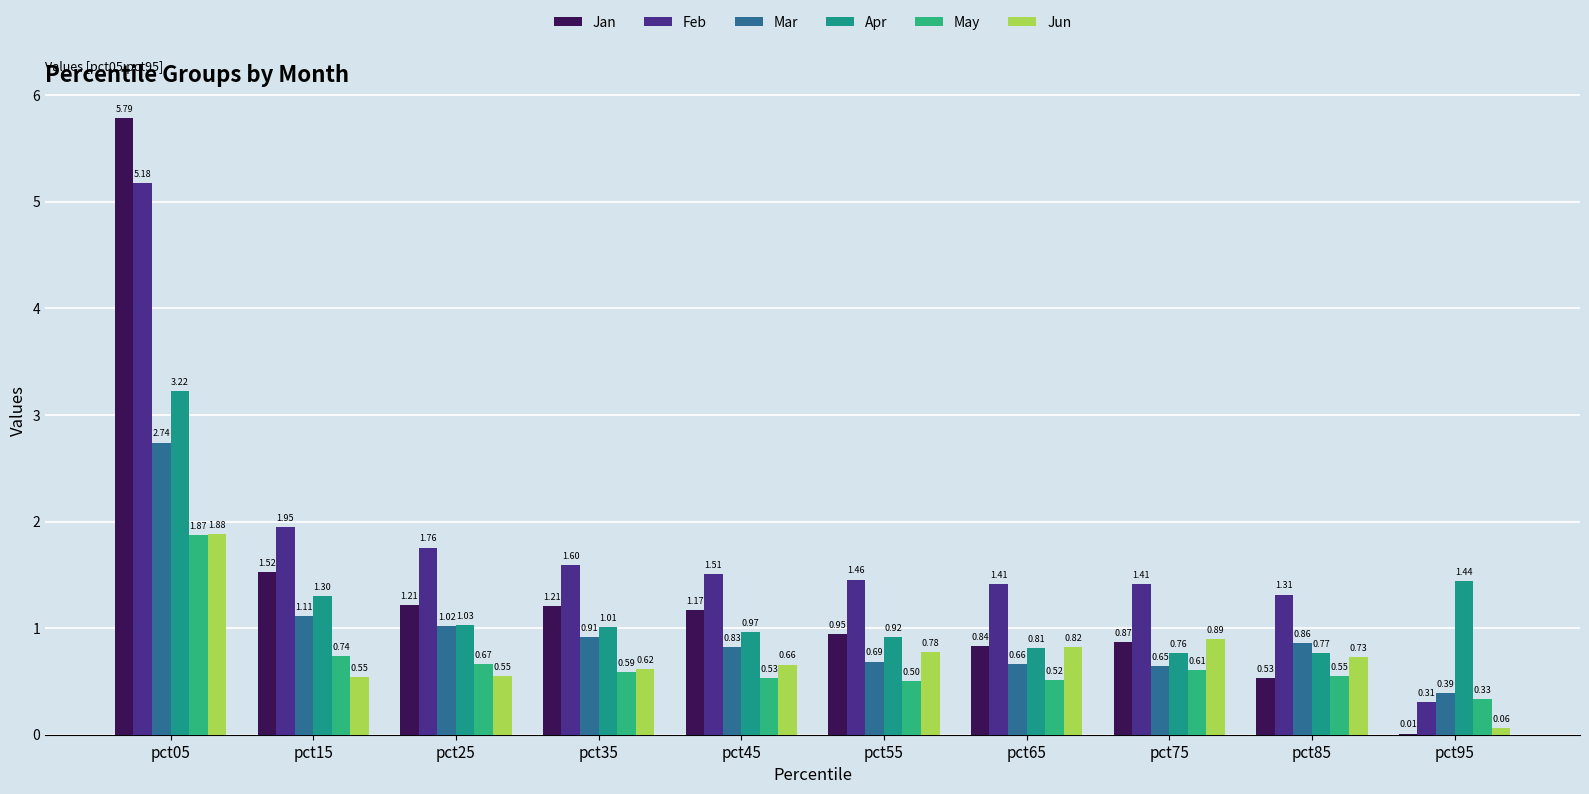

Where does the Apr series first go above 1?

pct05